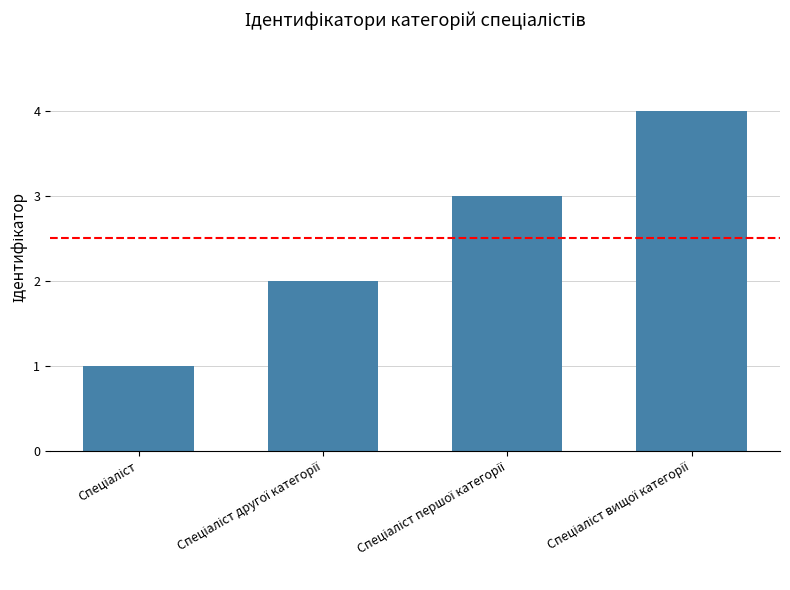

What is the difference between the maximum and minimum values?

3